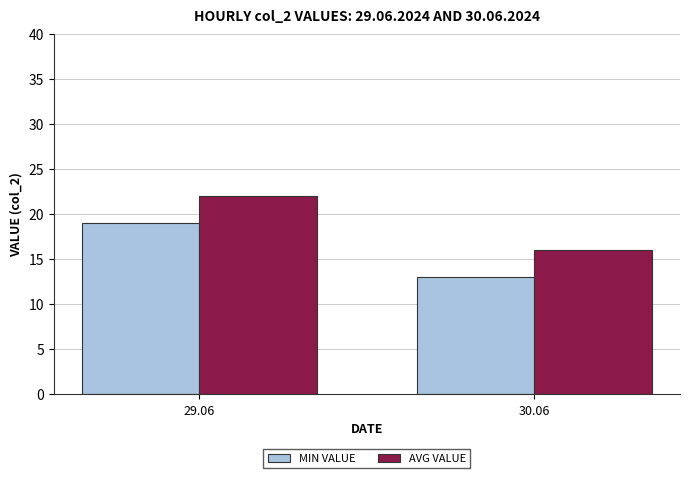

What is the difference between the AVG VALUE values at 29.06 and 30.06?

6